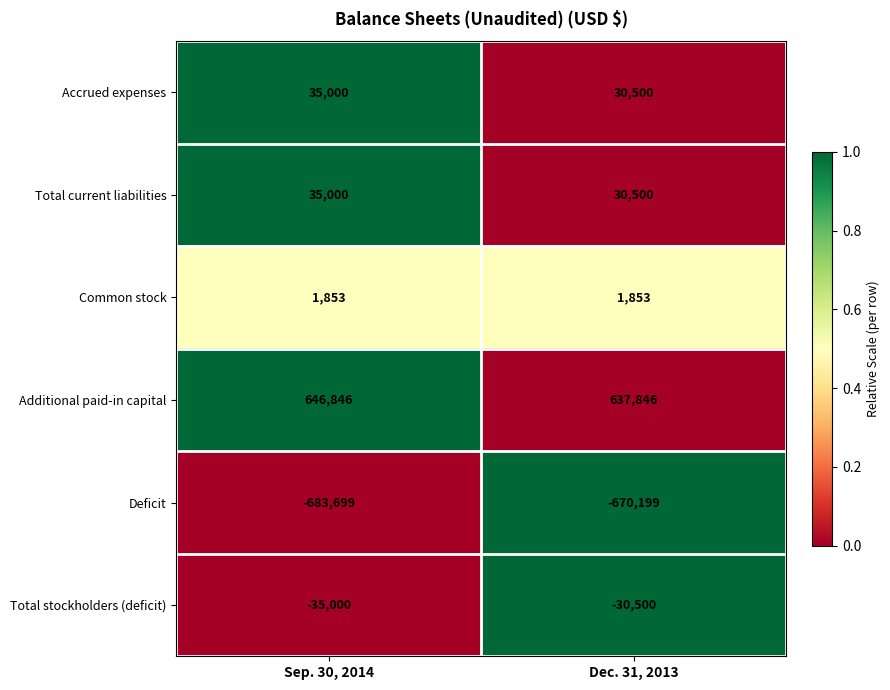

Rank the categories by Accrued expenses value from lowest to highest.

Dec. 31, 2013, Sep. 30, 2014